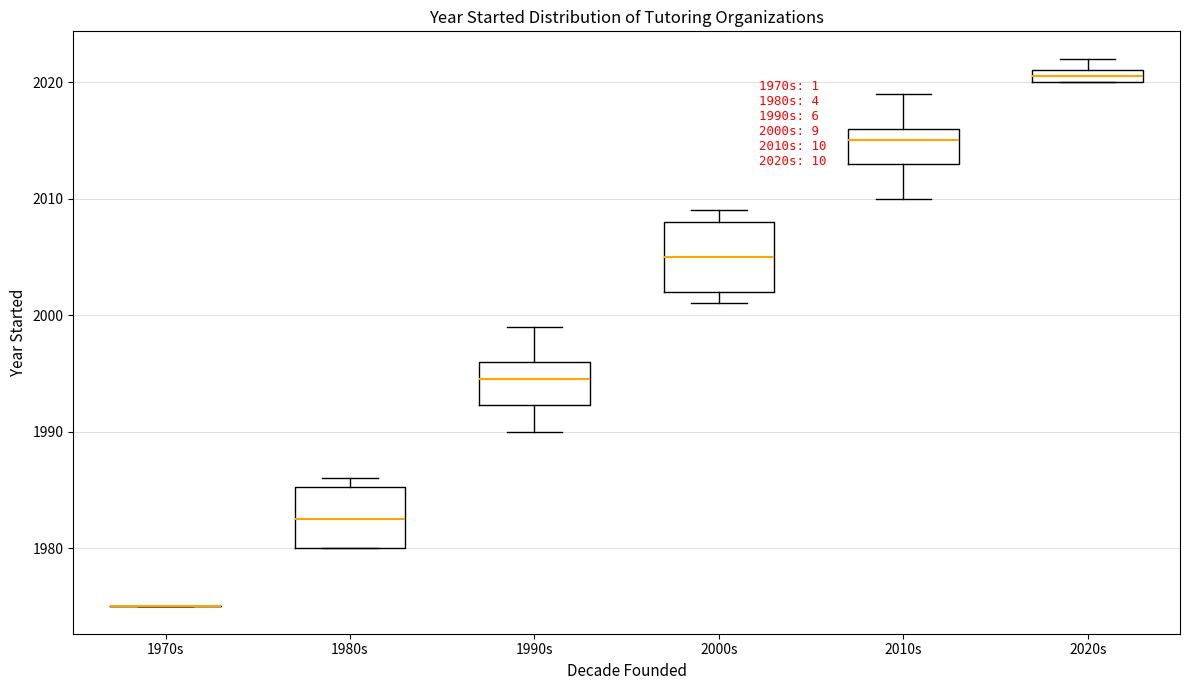

Where is the upper edge of the box for 1980s on the y-axis? The values are not printed on the chart, so give them approximately, as read against the axis.

1985